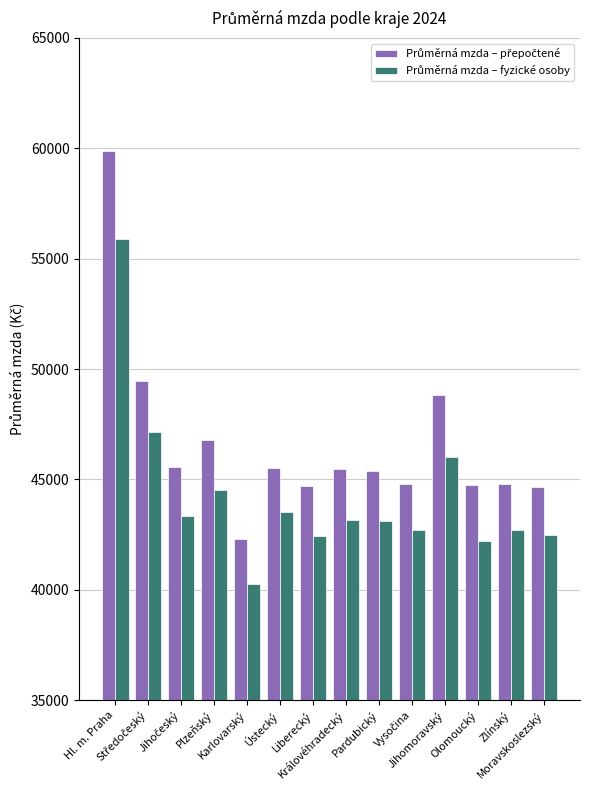

What is the maximum value shown in the chart?

59869.8